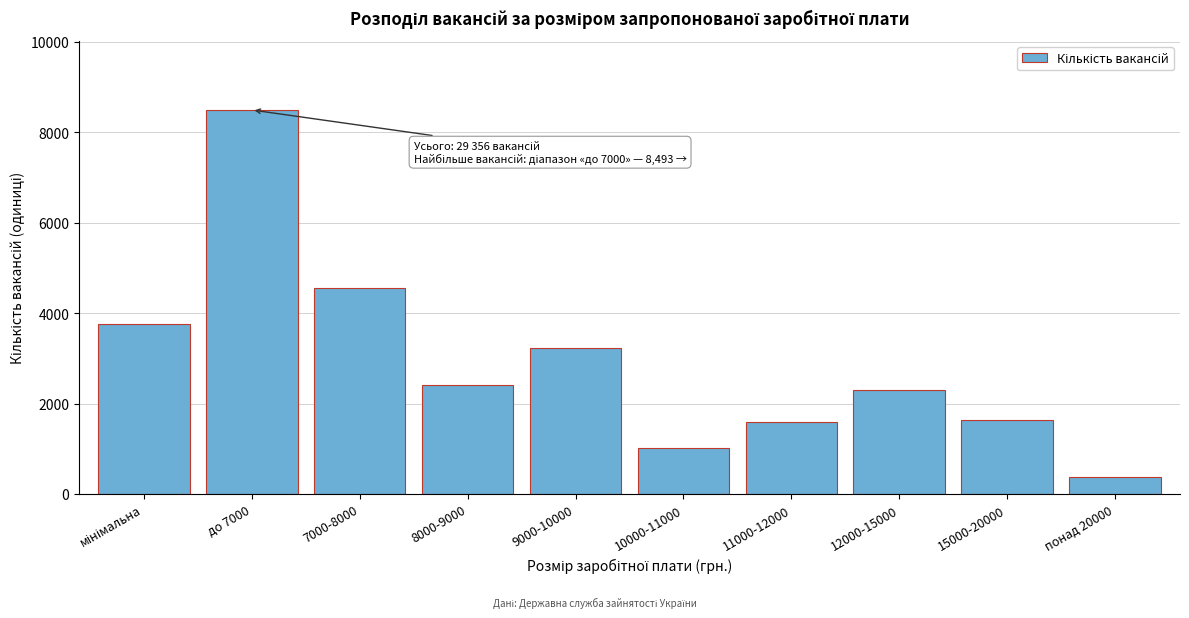

The value at 15000-20000 is 677. True or false?

False